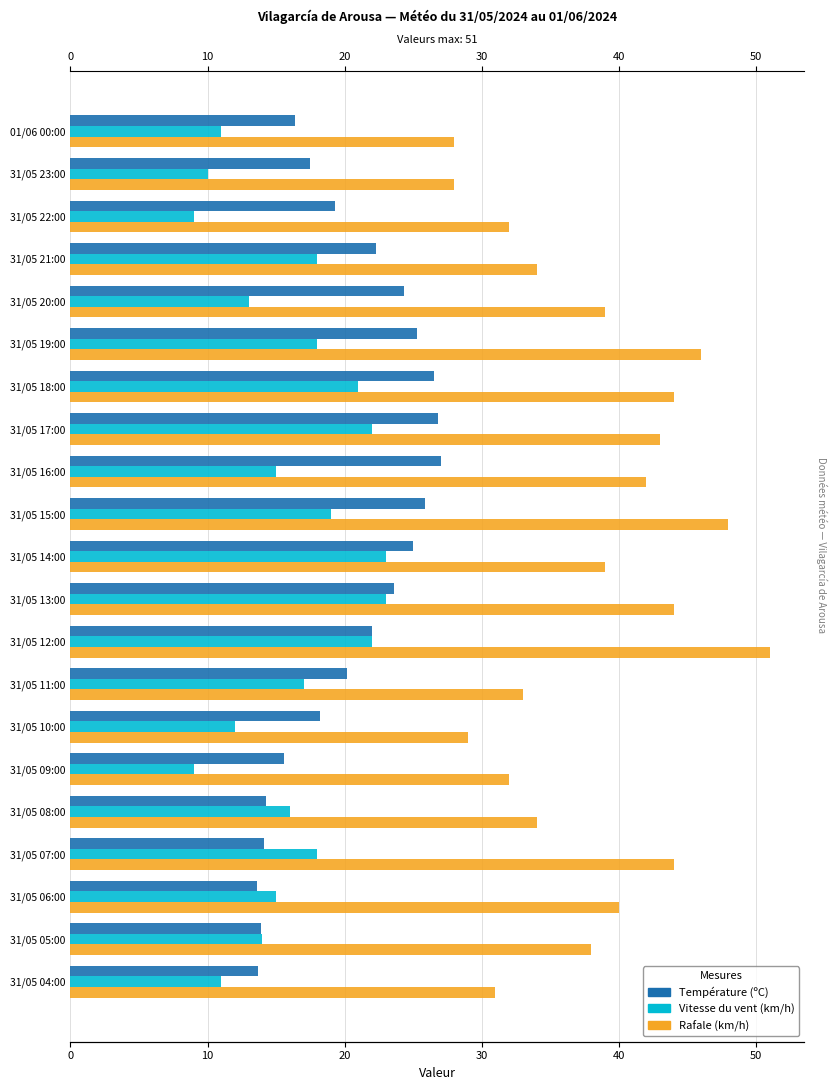

Are the bars horizontal?

Yes